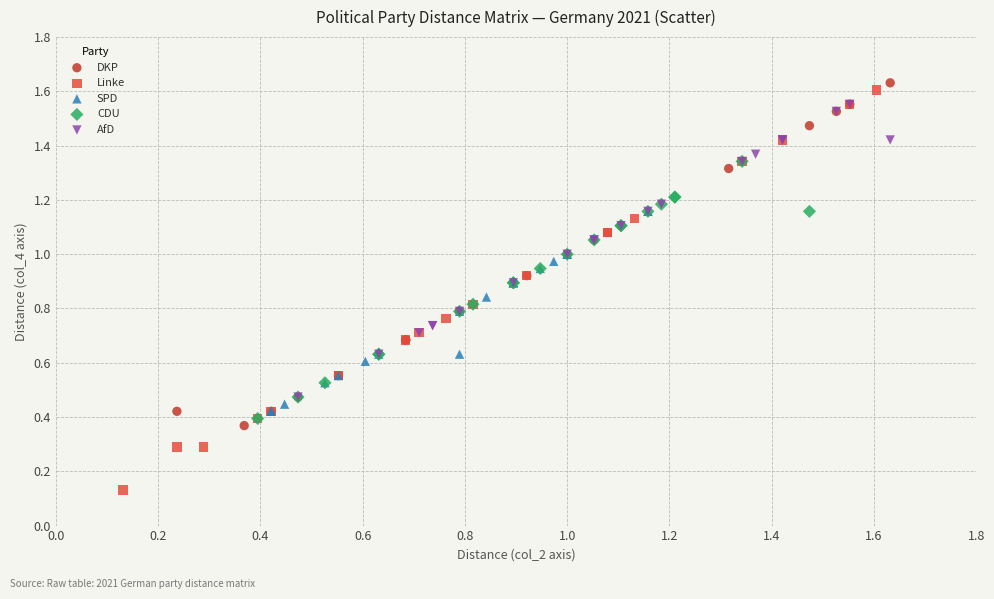

What are all the series names shown in the legend?

DKP, Linke, SPD, CDU, AfD